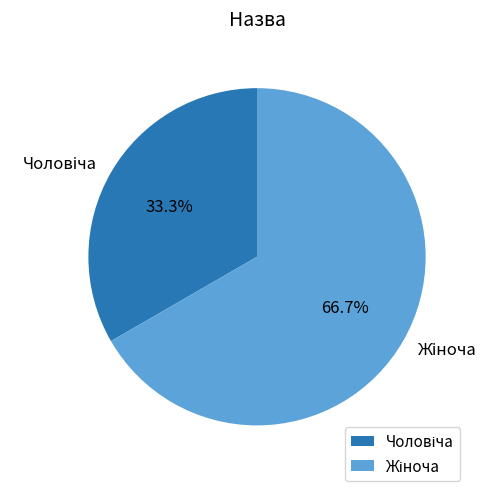

Is there a majority slice in this chart?

Yes